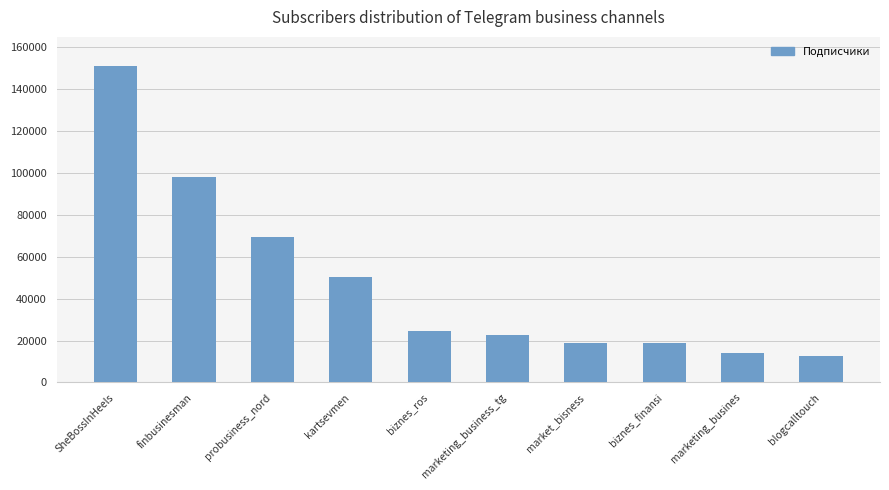

What is the change in value from kartsevmen to marketing_business_tg?

-27927